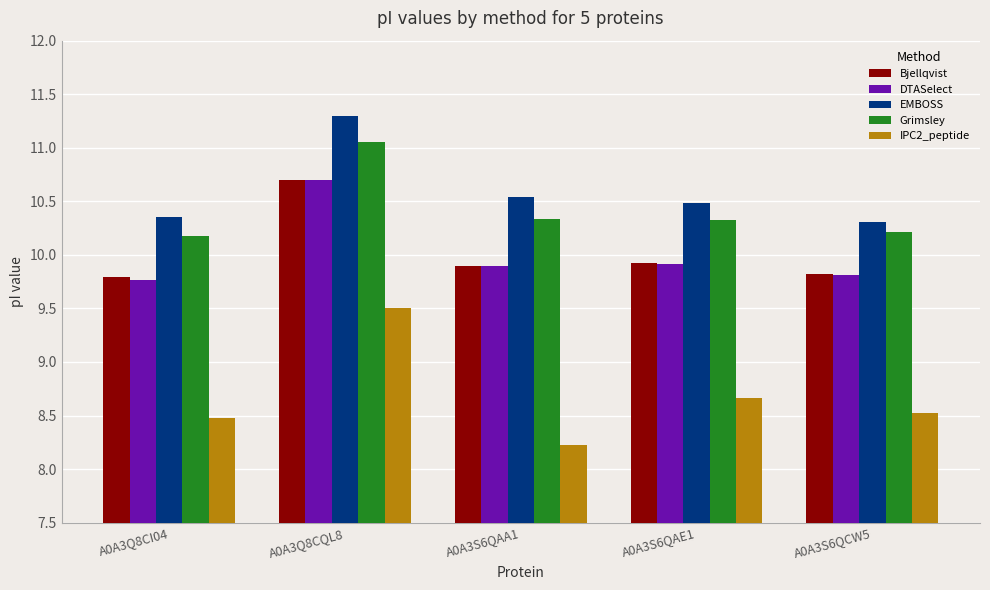

Which series has the widest spread of values?

IPC2_peptide